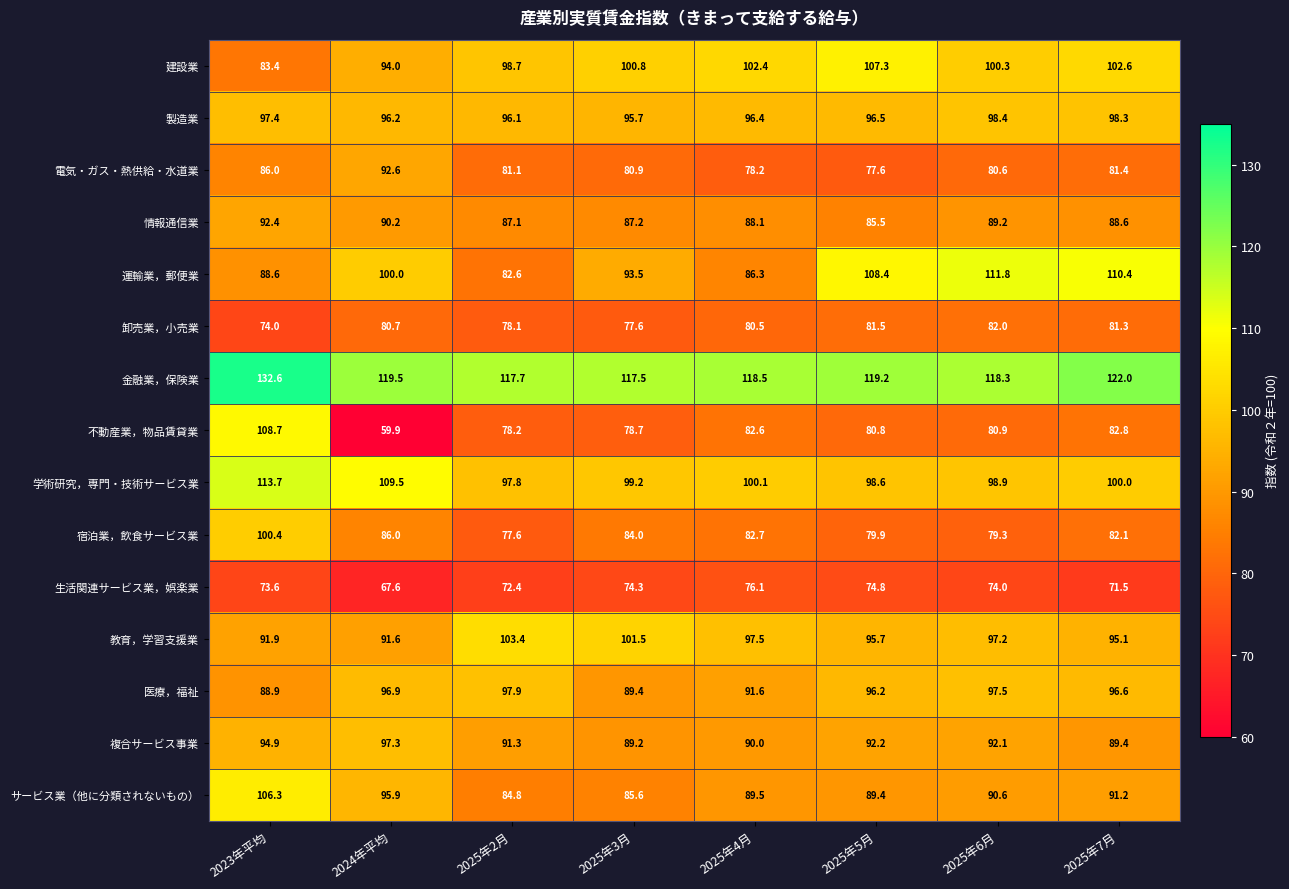

How many values in the 教育，学習支援業 series exceed 97?

4